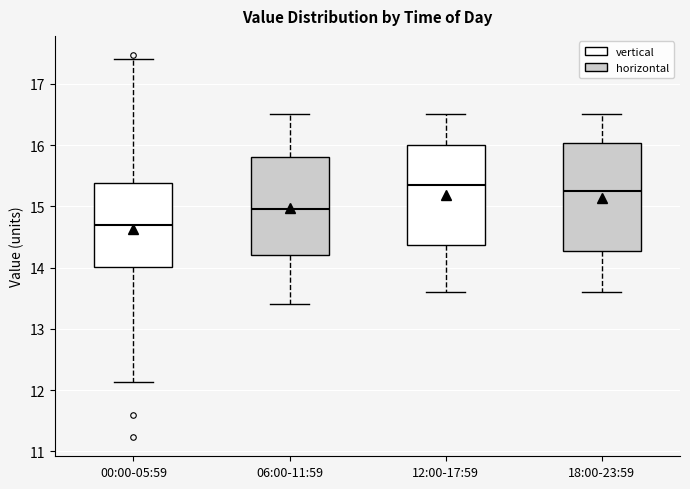

Which box has the lowest median line?

00:00-05:59